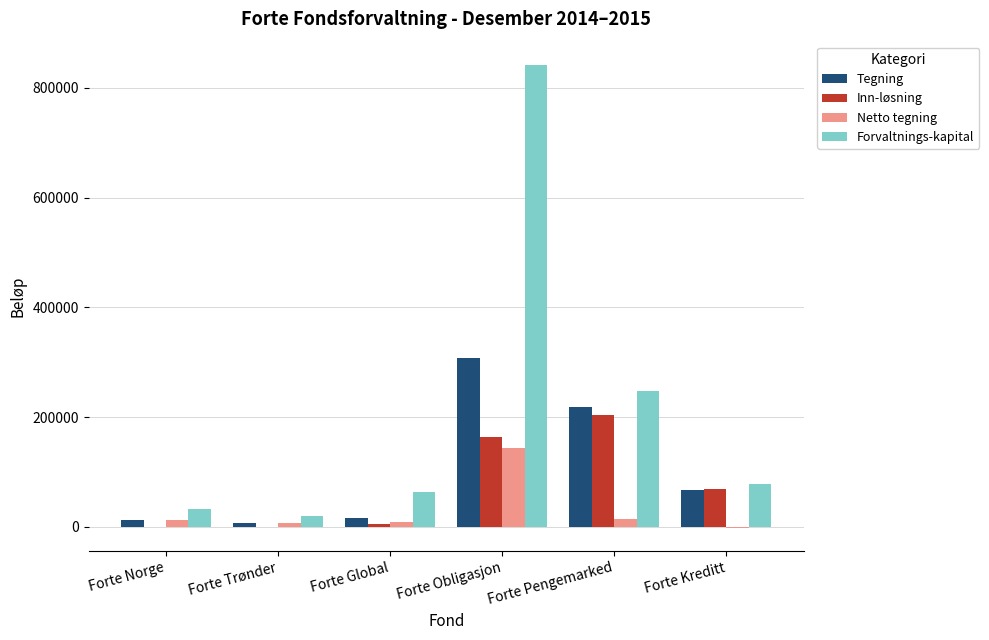

At which label does Forvaltnings-kapital first exceed 77475?

Forte Obligasjon